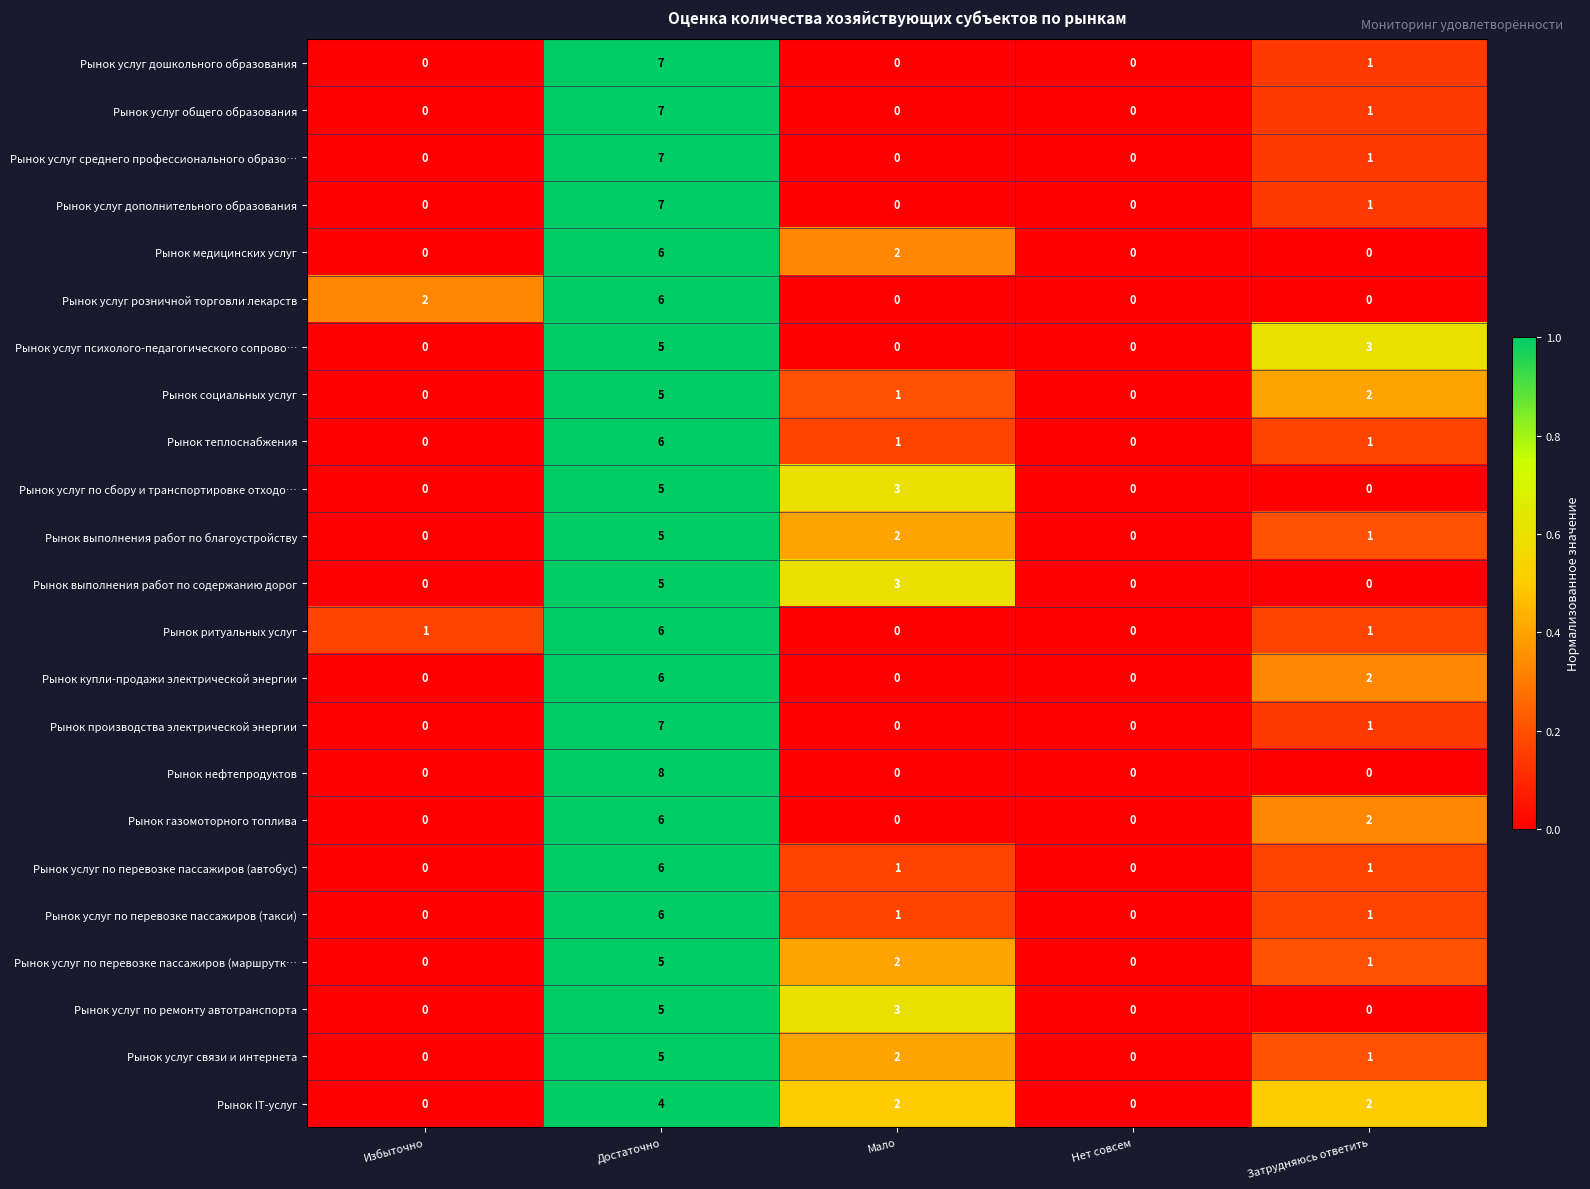

Is it true that Рынок услуг по перевозке пассажиров (маршрутк… equals -3 at Нет совсем?

False